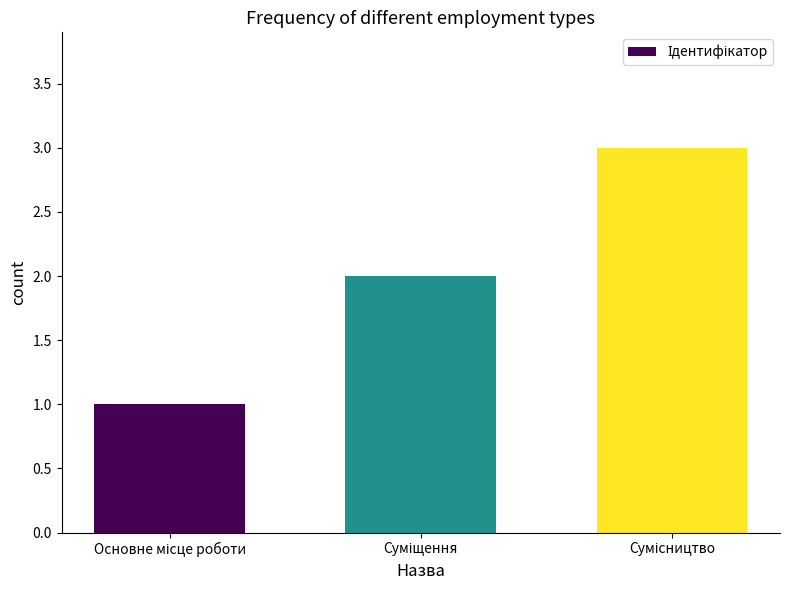

What is the value of the 1st bar from the left?

1